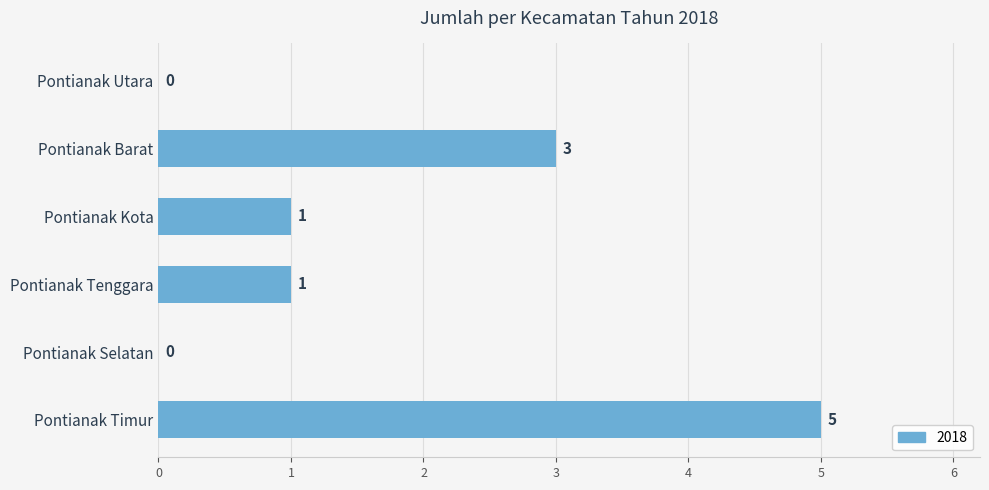

How many positive values are there?

4